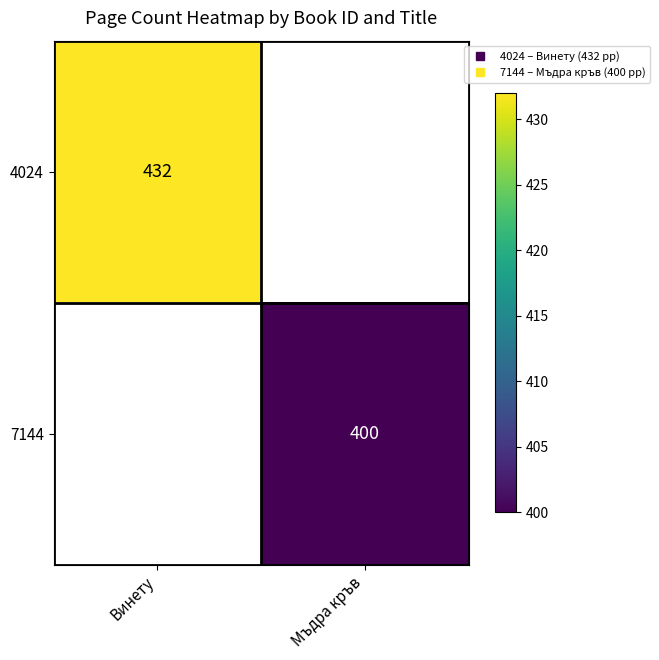

How many series are shown in this chart?

2